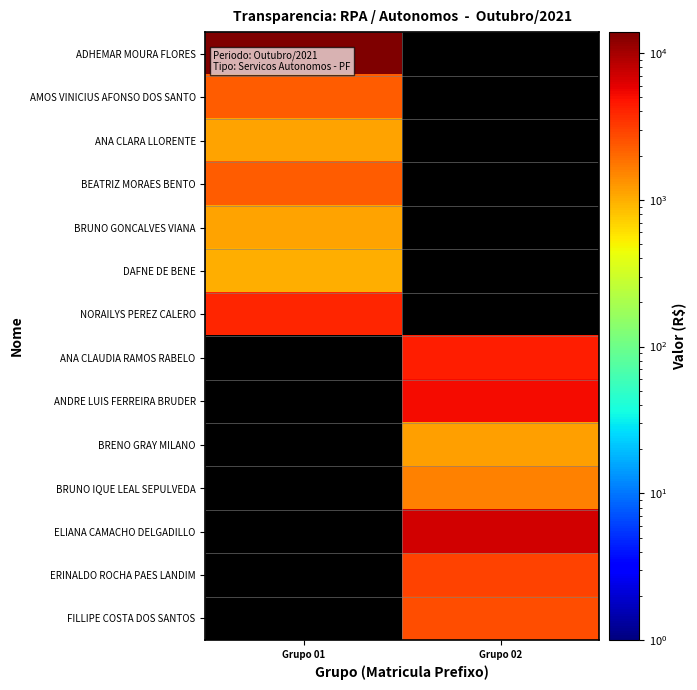

Which has a higher value, Grupo 02 or Grupo 01?

Grupo 01